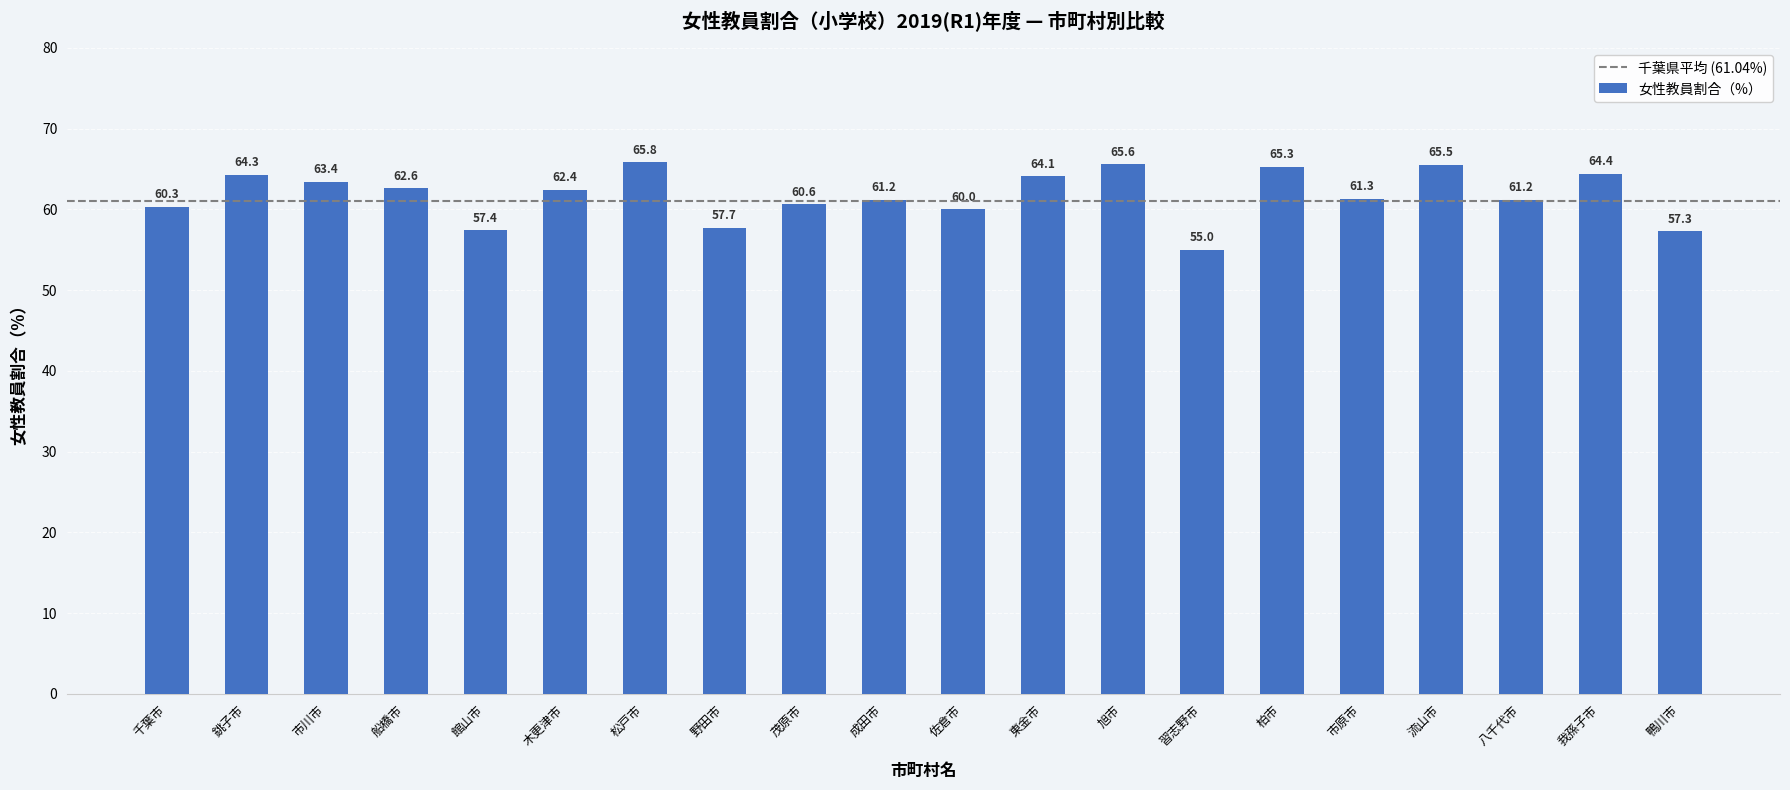

How many data points are less than 62?

10